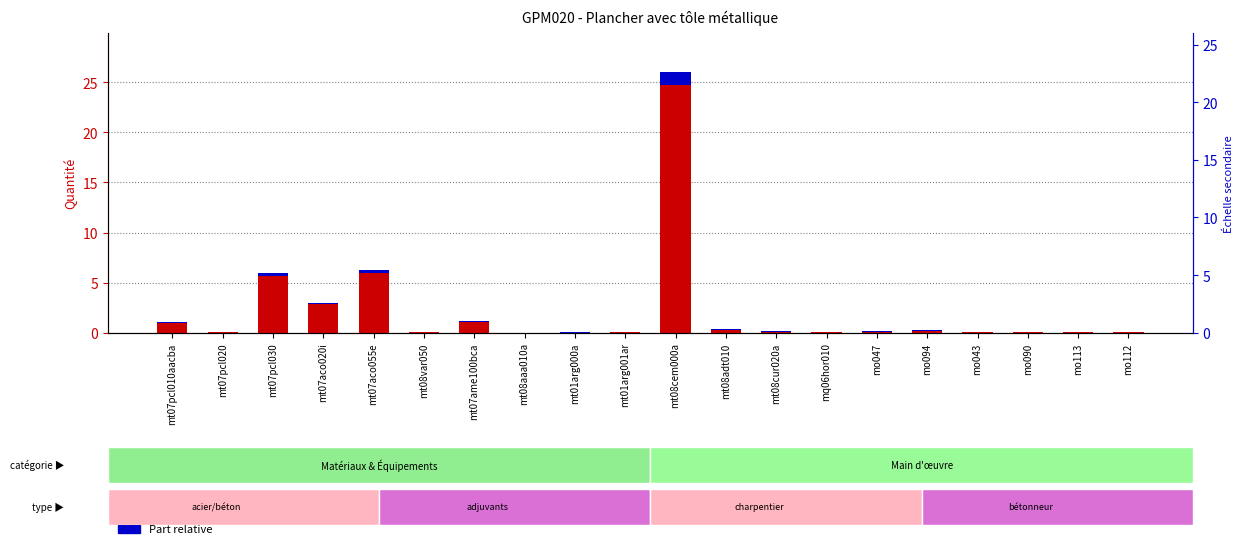

What is the total value across all series at mo090?

0.1